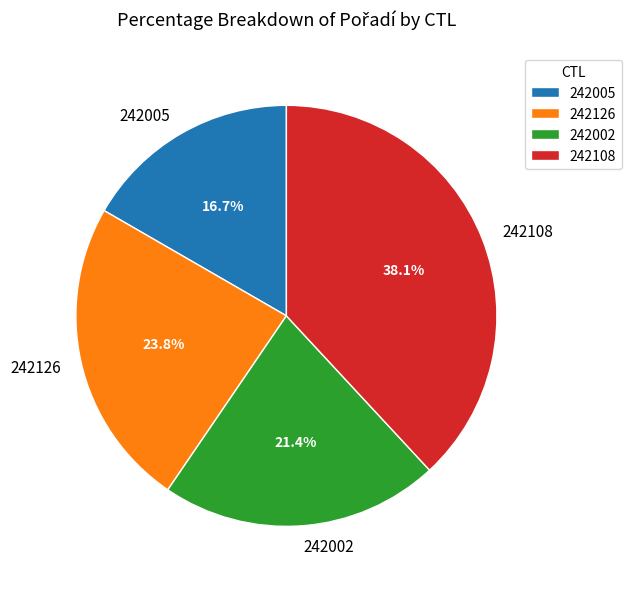

Which category has the smallest portion of the pie?

242005